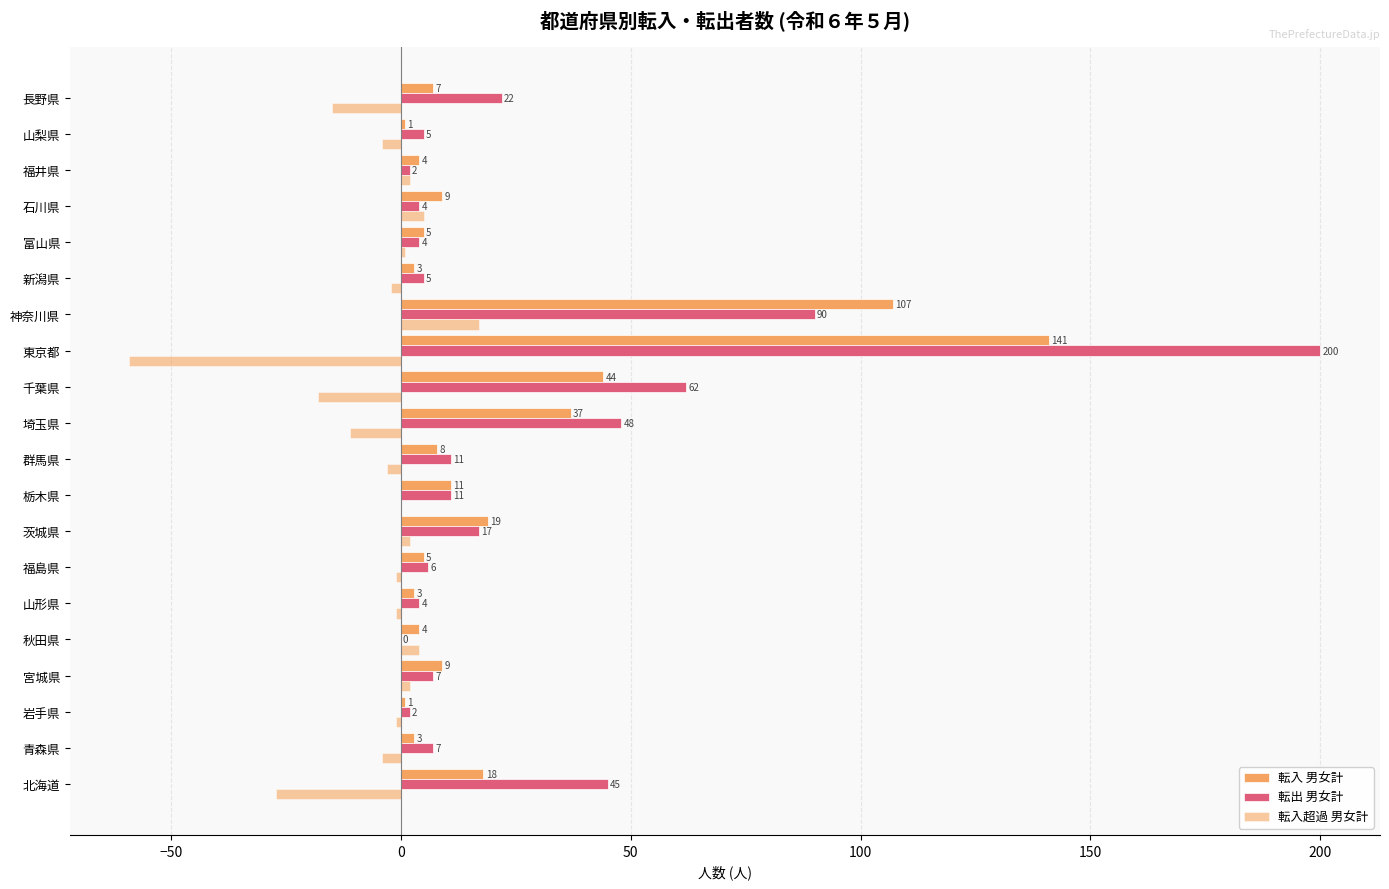

How many categories are shown in the chart?

20